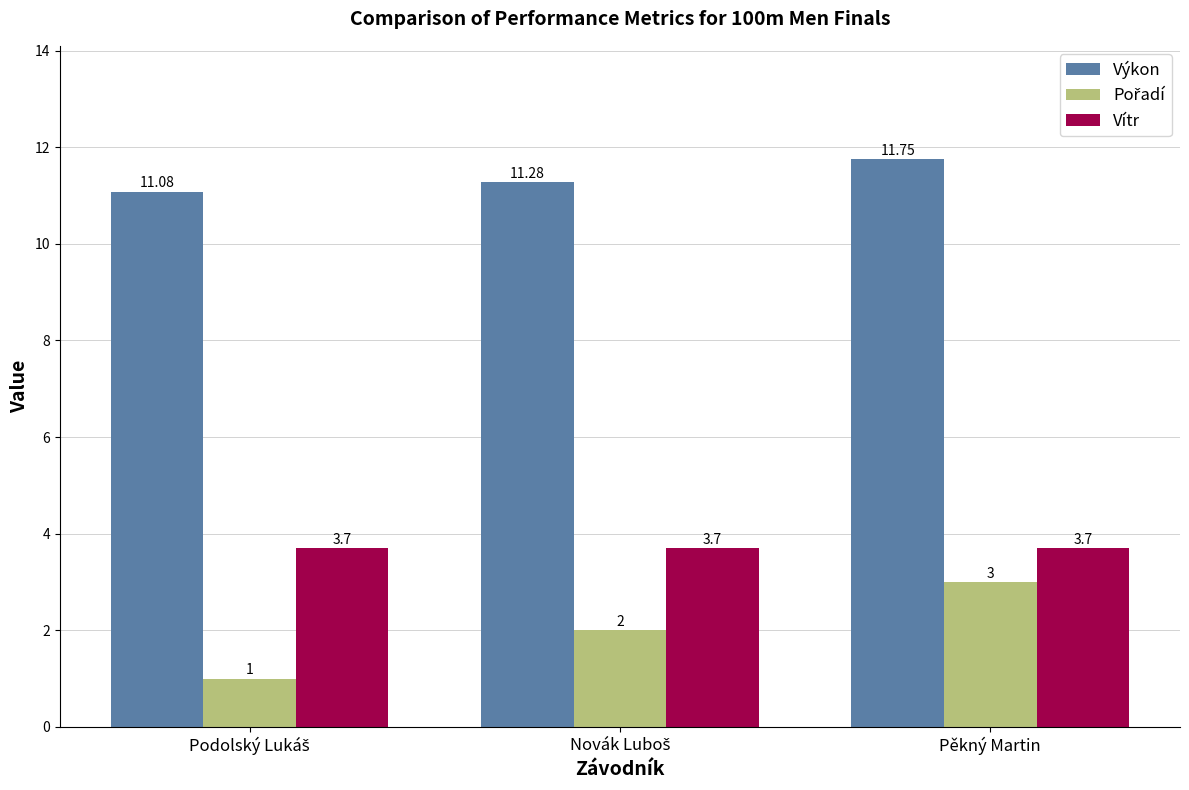

What is the maximum value shown in the chart?

11.8